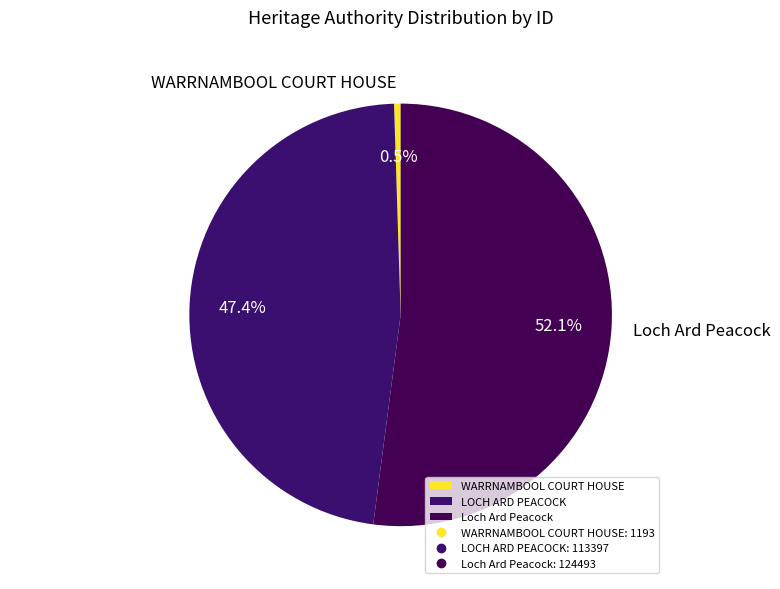

Which slice represents more than half of the pie?

Loch Ard Peacock